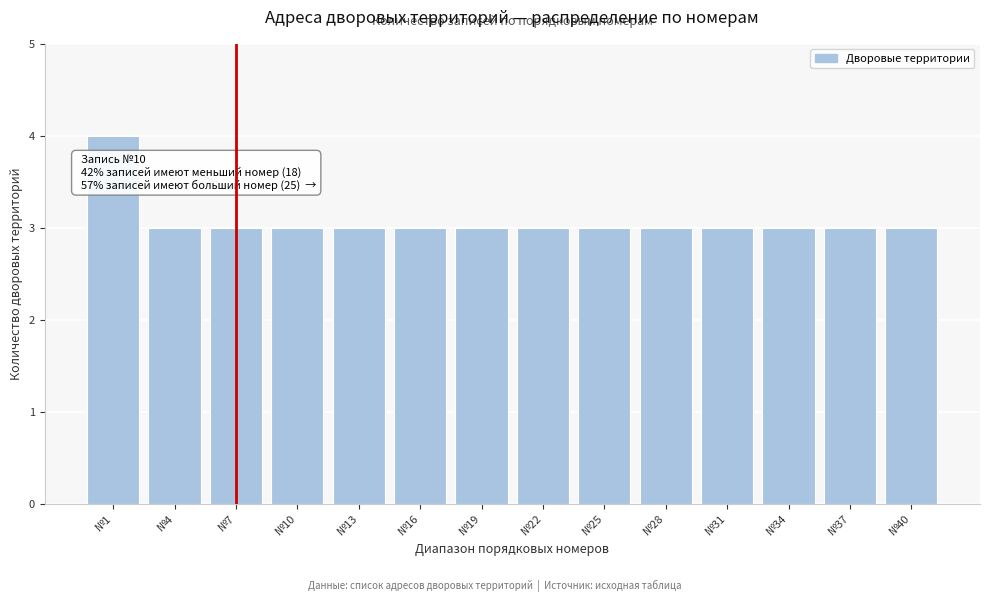

Reading left to right, list all the values displayed in this chart.

4	3	3	3	3	3	3	3	3	3	3	3	3	3